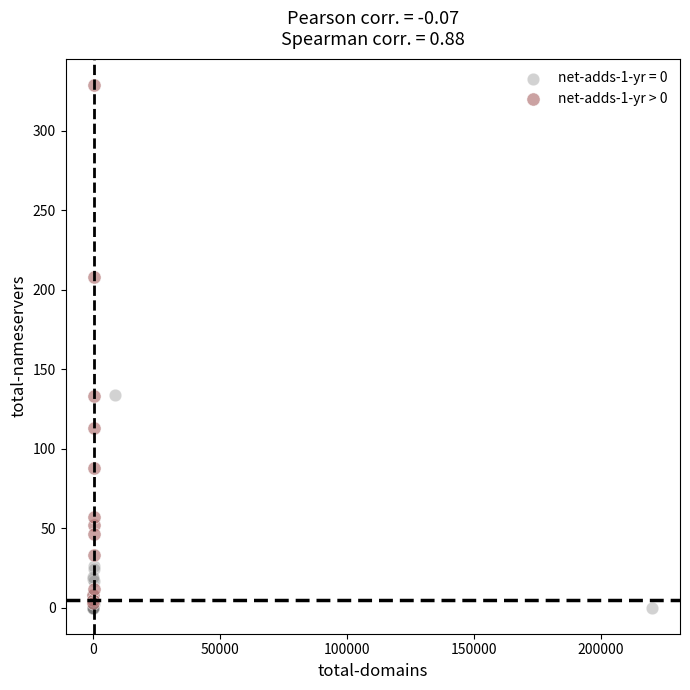

Which series reaches the maximum Y coordinate?

net-adds-1-yr > 0